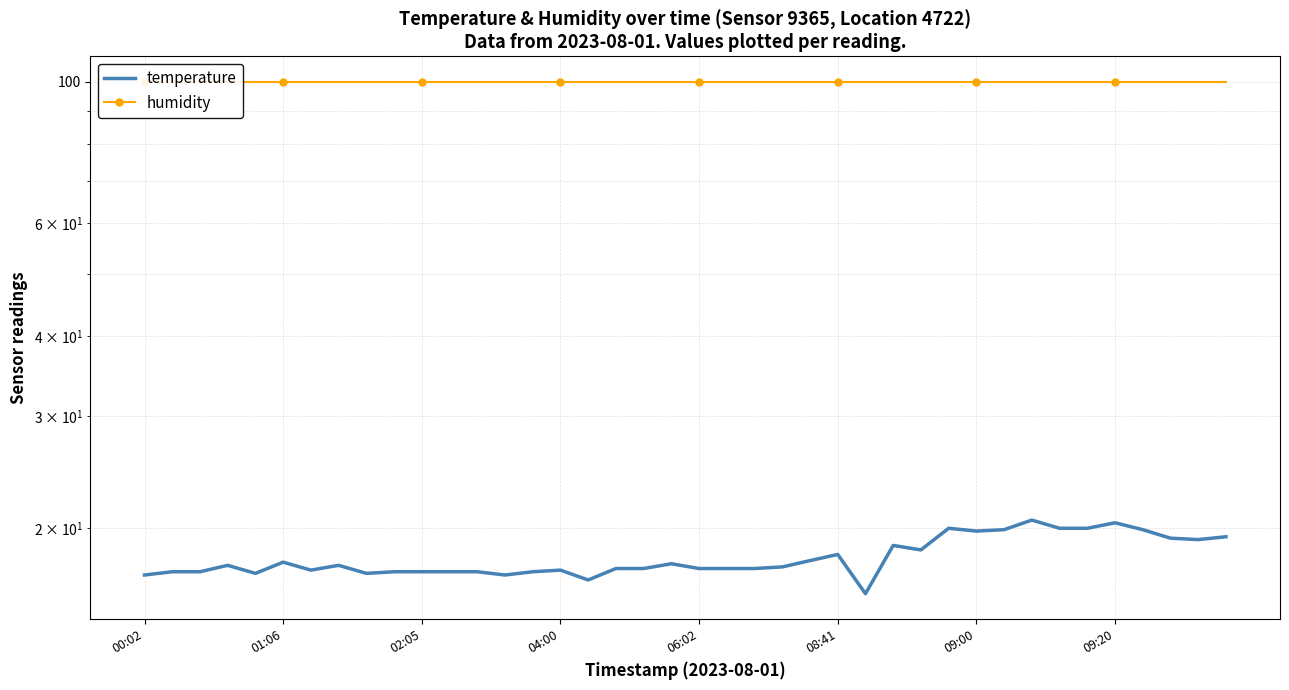

Rank the categories by temperature value from highest to lowest.

32, 35, 29, 33, 34, 31, 36, 30, 39, 37, 38, 27, 28, 25, 24, 08:41, 19, 04:00, 09:20, 23, 17, 18, 20, 21, 22, 09:00, 15, 01:06, 02:05, 9, 10, 11, 12, 14, 06:02, 8, 00:02, 13, 16, 26